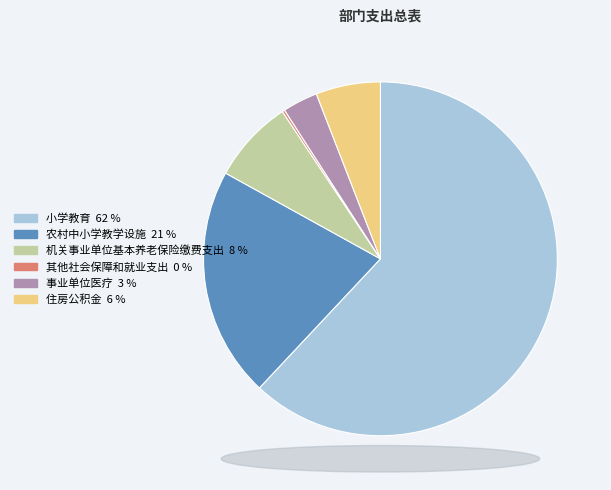

What is the ratio of the value at 农村中小学教学设施 to the value at 住房公积金?

3.6